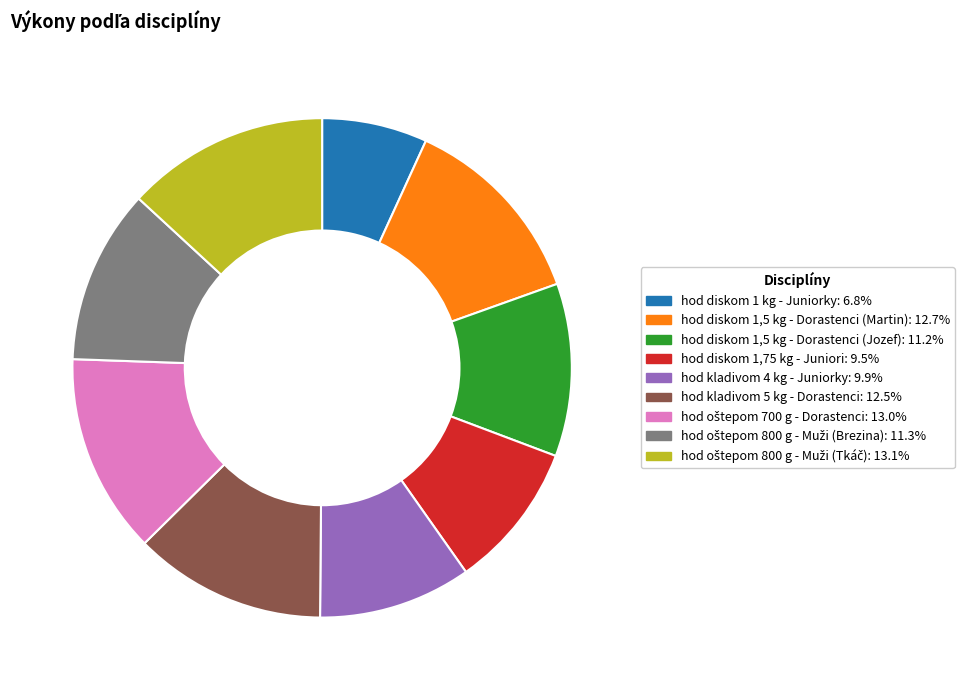

What is the smallest slice in the pie chart?

hod diskom 1 kg - Juniorky